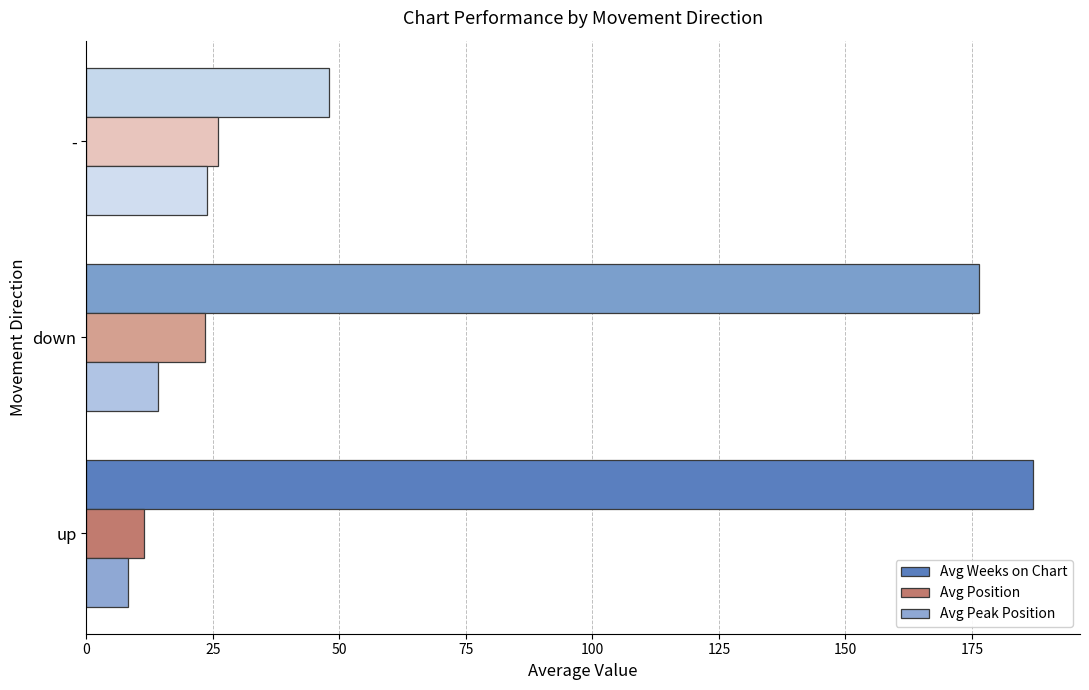

What value does the Avg Weeks on Chart series have at up?

187.0